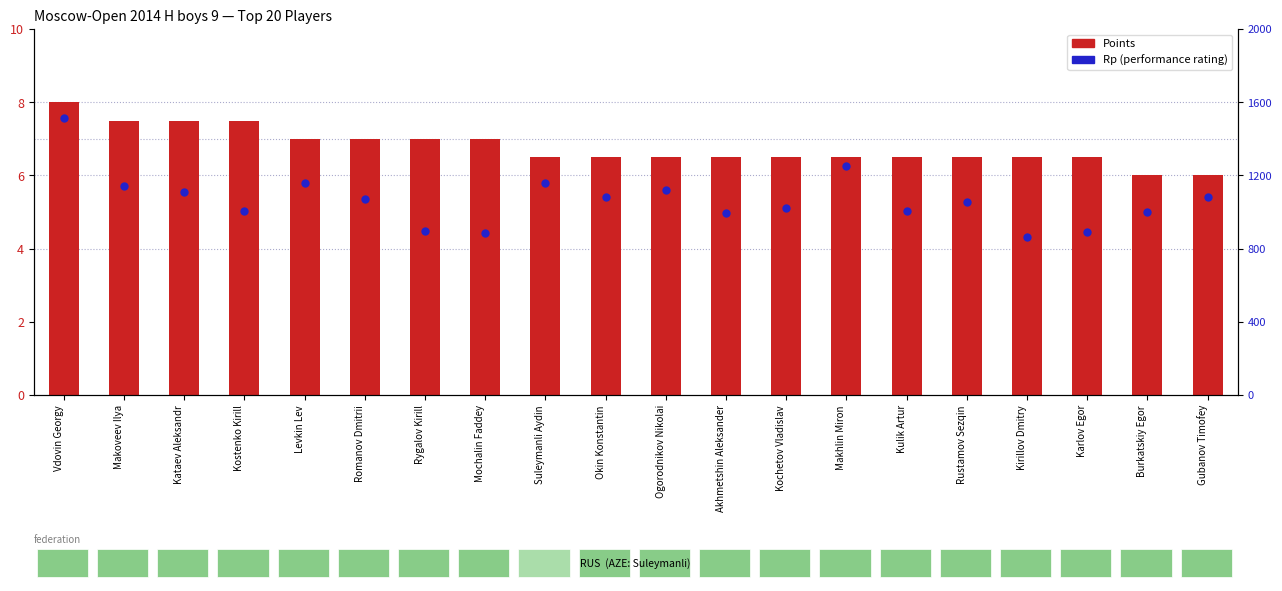

What position from the left is Kostenko Kirill?

4